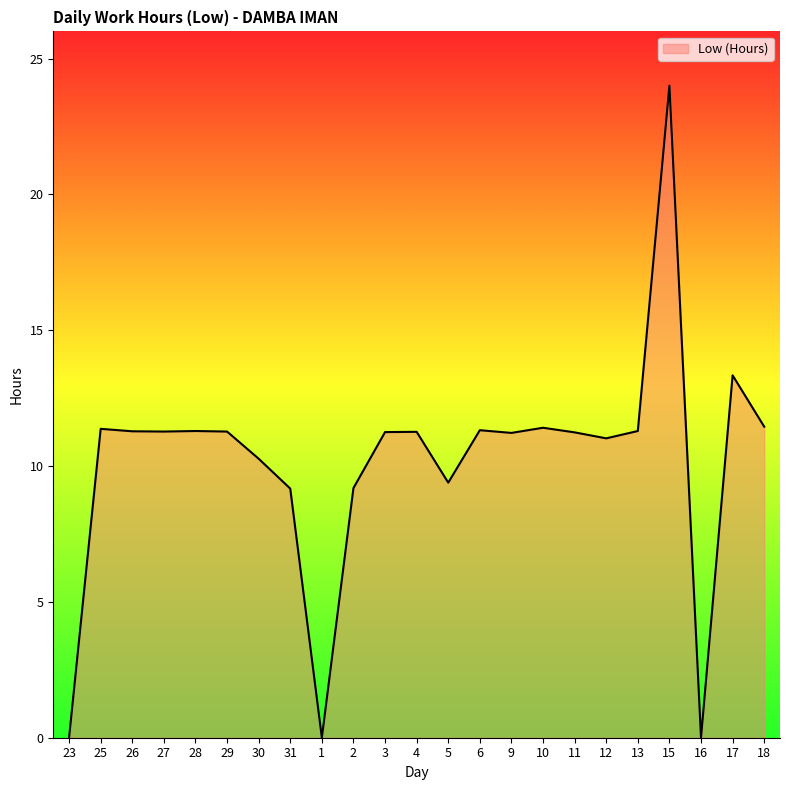

Read the value at 13.

11.3